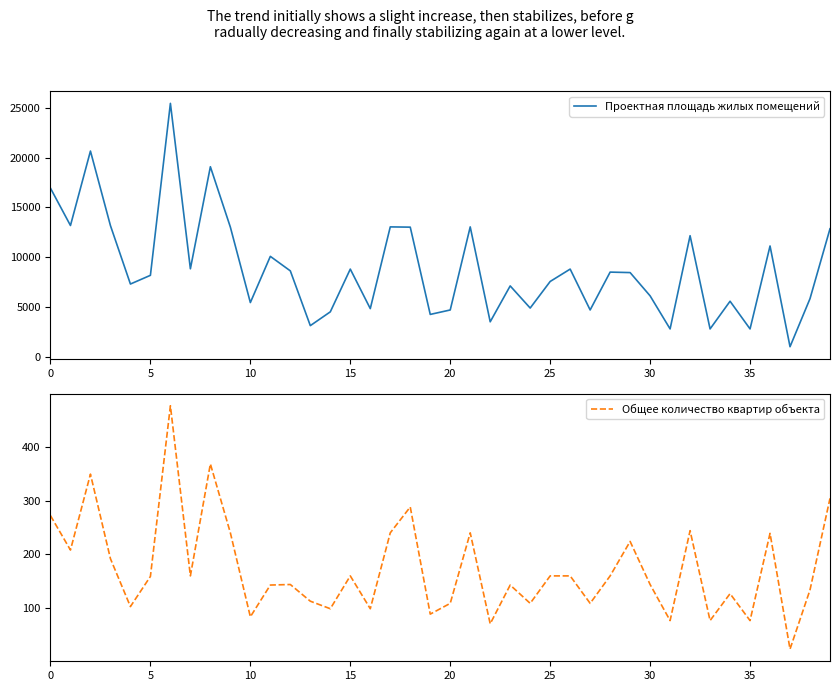

What is the sum of all Проектная площадь жилых помещений values?

355535